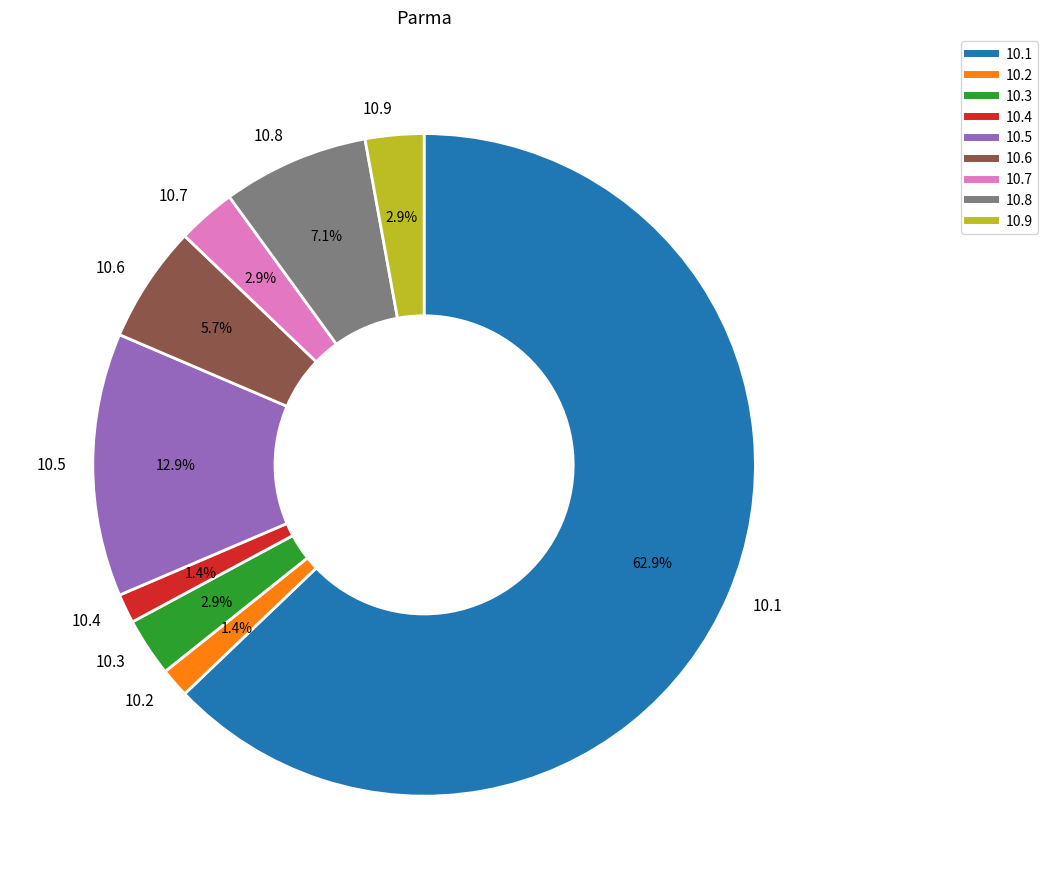

Approximately how many times larger is the value at 10.4 compared to 10.3?

0.5